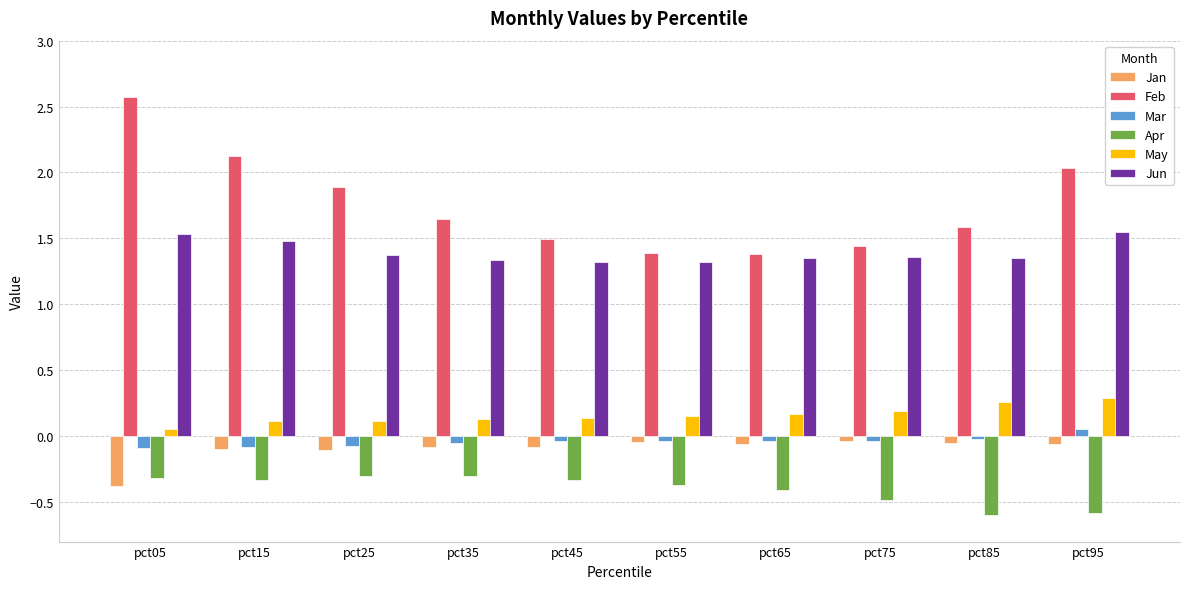

How many bars are there in each group?

6